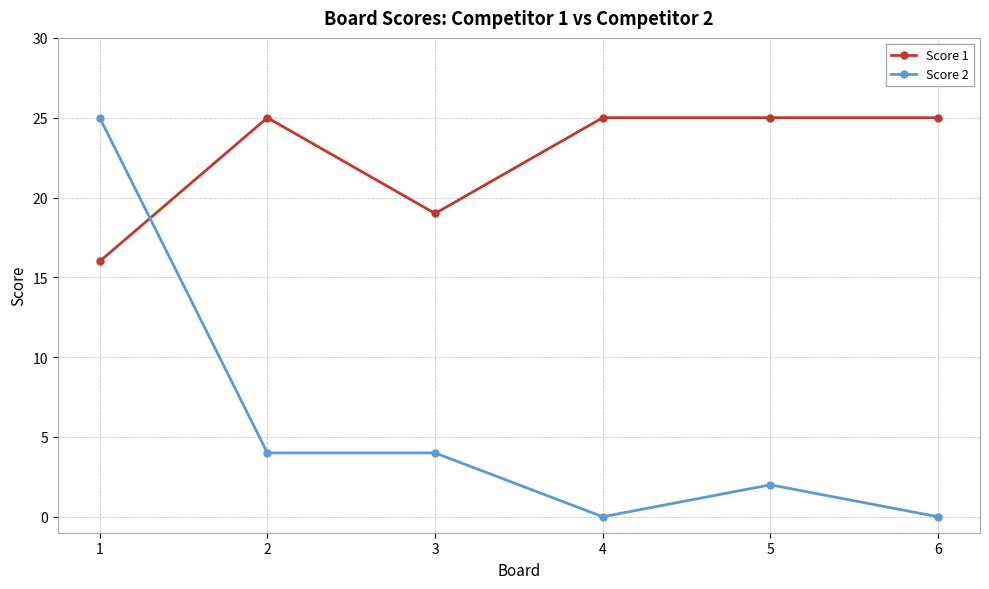

True or false: Score 1 has a value of 25 at 6.

True